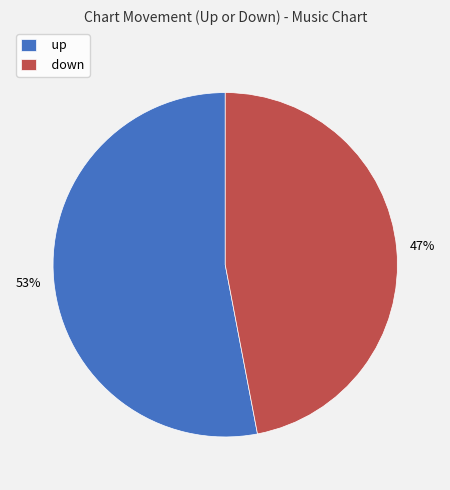

Is there a majority slice in this chart?

Yes